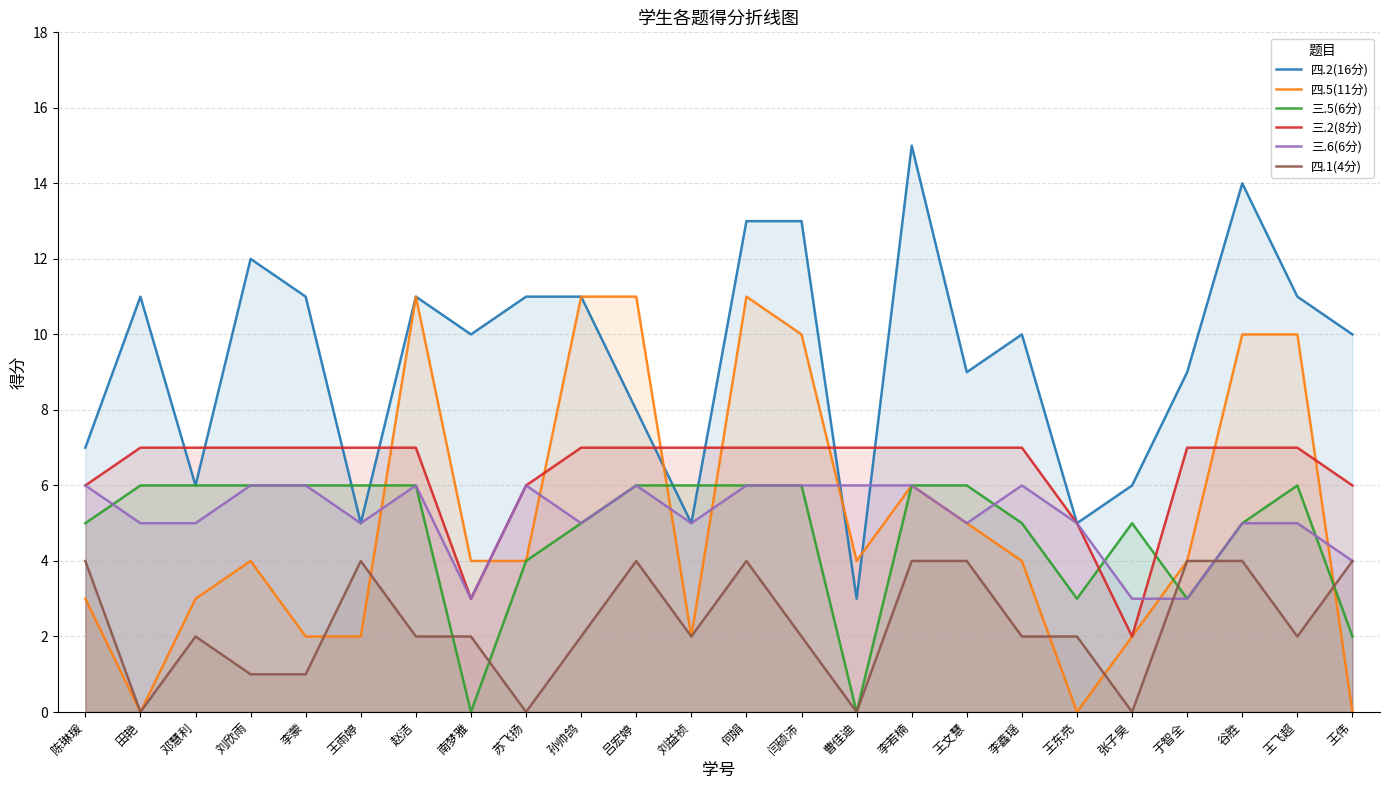

True or false: 四.1(4分) and 三.6(6分) intersect in this chart.

True